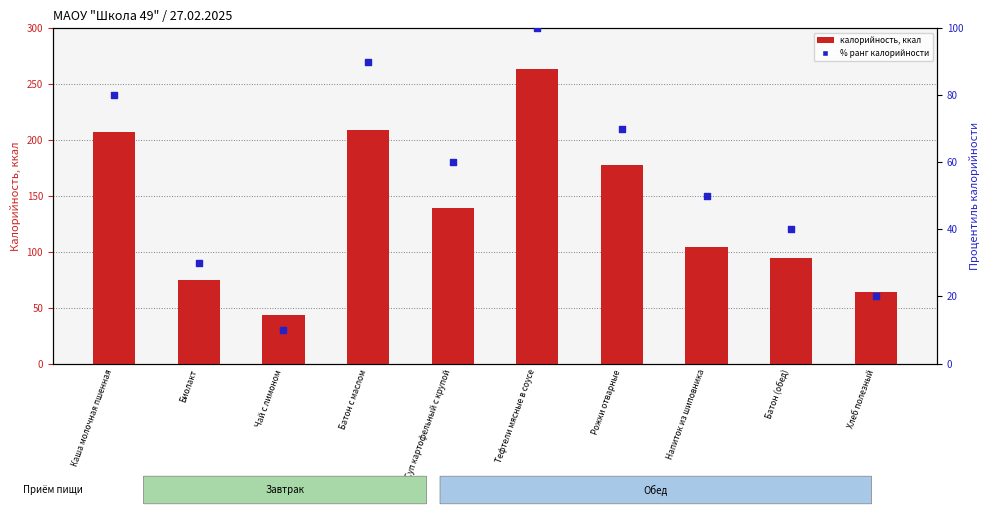

Is the value of % ранг калорийности at Суп картофельный с крупой greater than the value of калорийность at Рожки отварные?

No